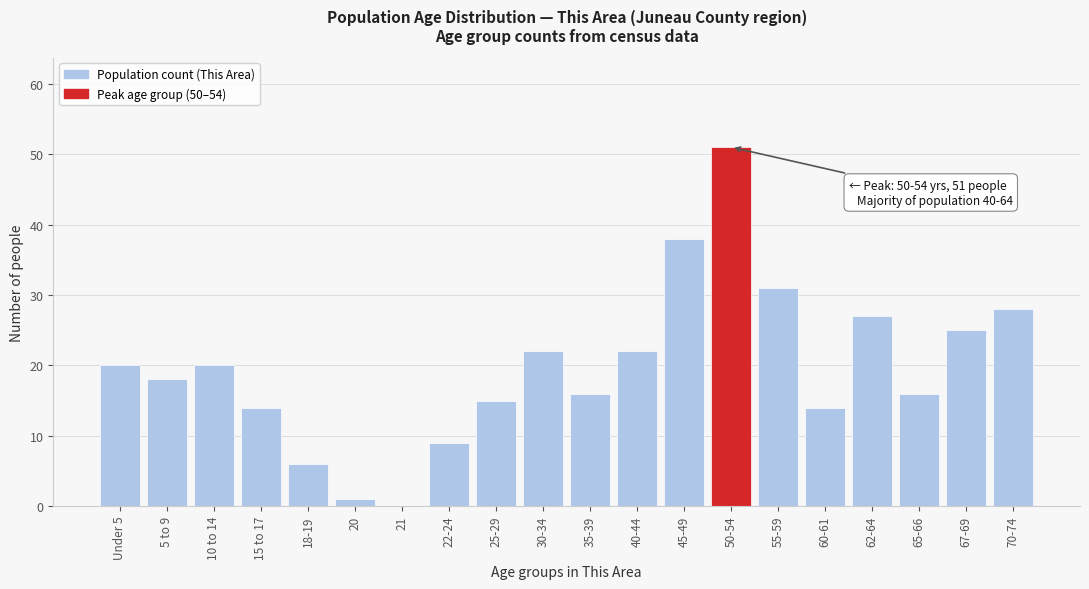

Reading left to right, list all the values displayed in this chart.

Under 5=20	5 to 9=18	10 to 14=20	15 to 17=14	18-19=6	20=1	21=0	22-24=9	25-29=15	30-34=22	35-39=16	40-44=22	45-49=38	50-54=51	55-59=31	60-61=14	62-64=27	65-66=16	67-69=25	70-74=28